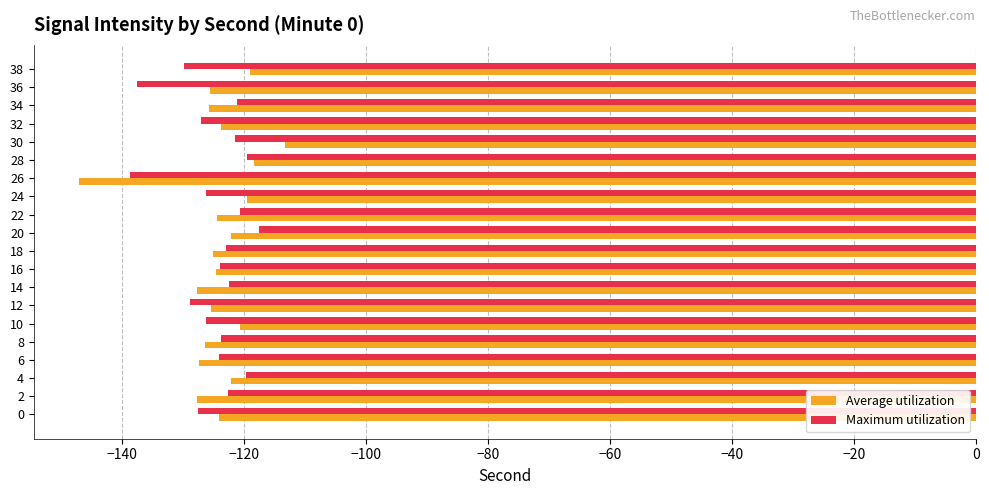

What is the spread (max minus min) of values at 20?

4.6